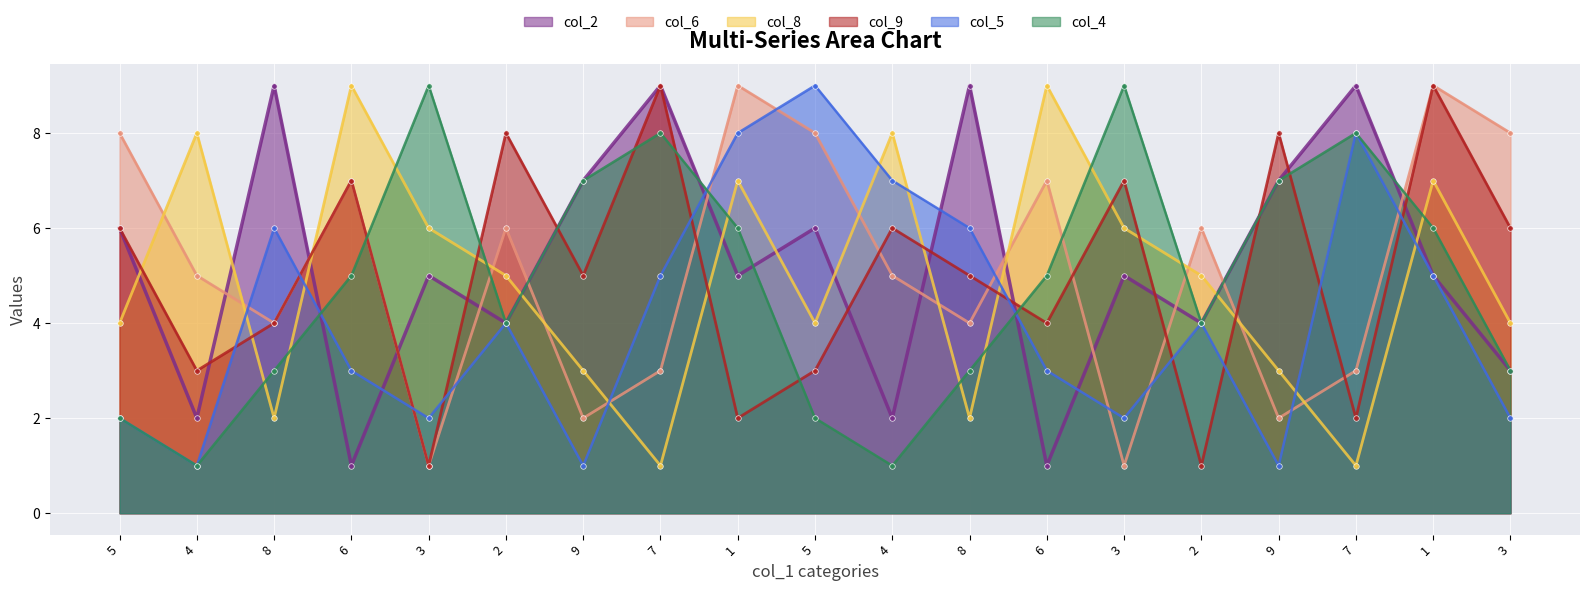

What are all the series names shown in the legend?

col_2, col_6, col_8, col_9, col_5, col_4